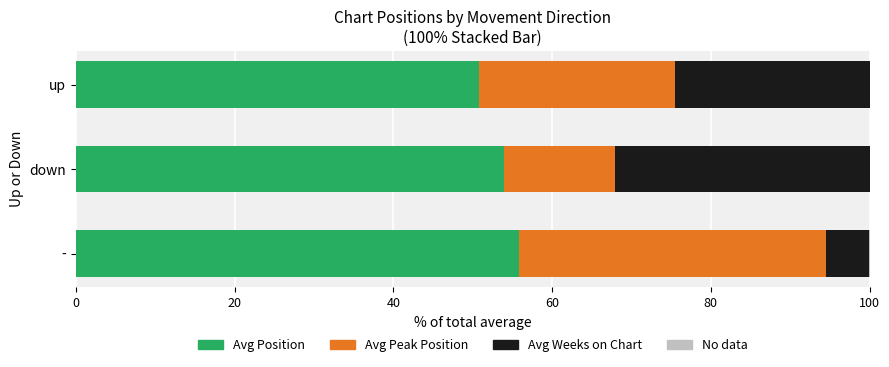

The Avg Position series shows 53.9 at down. True or false?

True